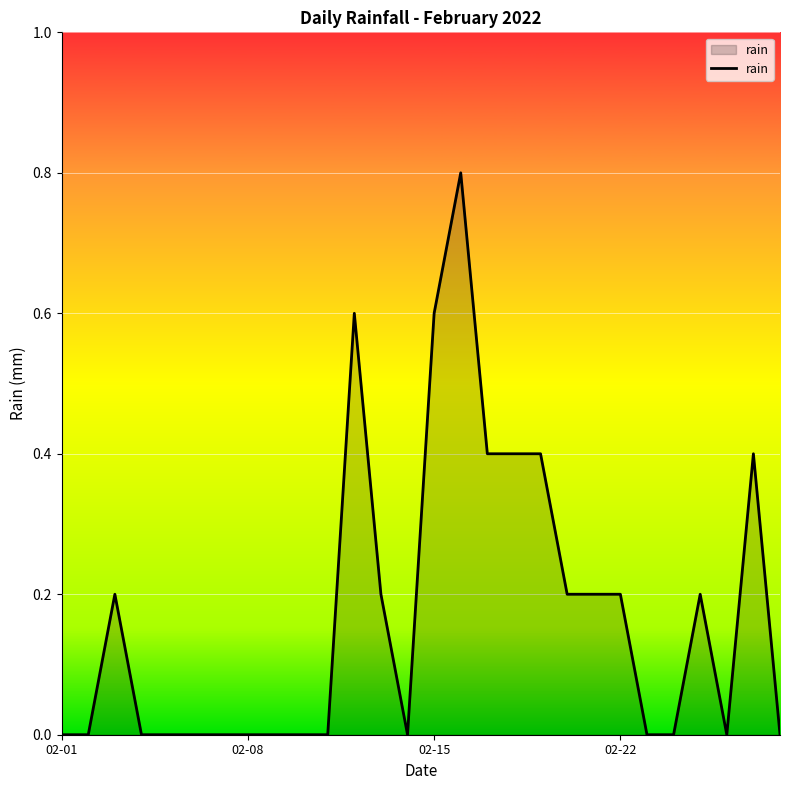

Does the chart have visible grid lines?

Yes